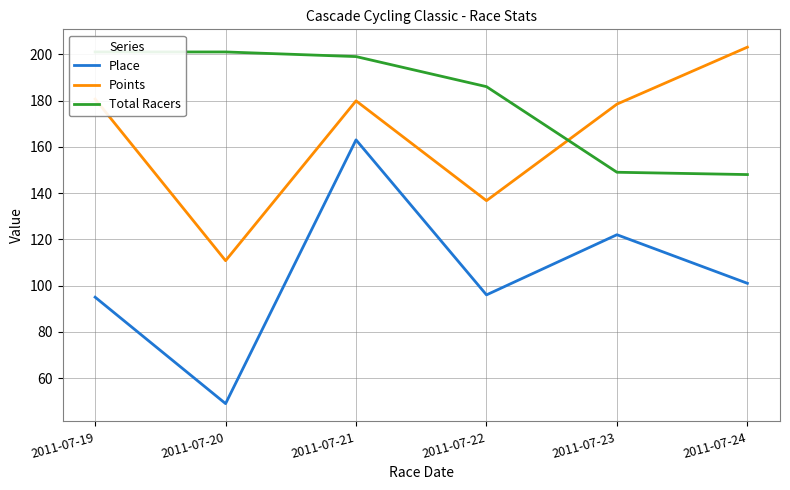

What is the lowest value of the Total Racers series?

148.0